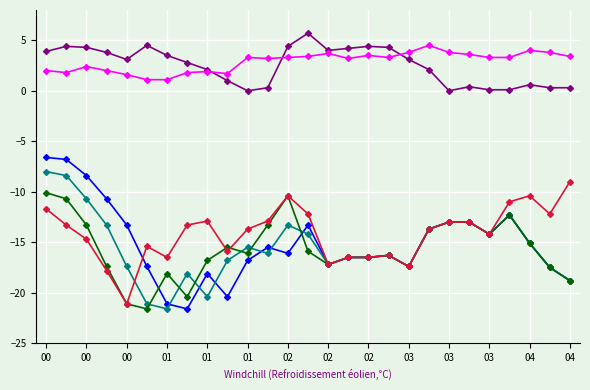

What is the greatest value displayed?

5.7